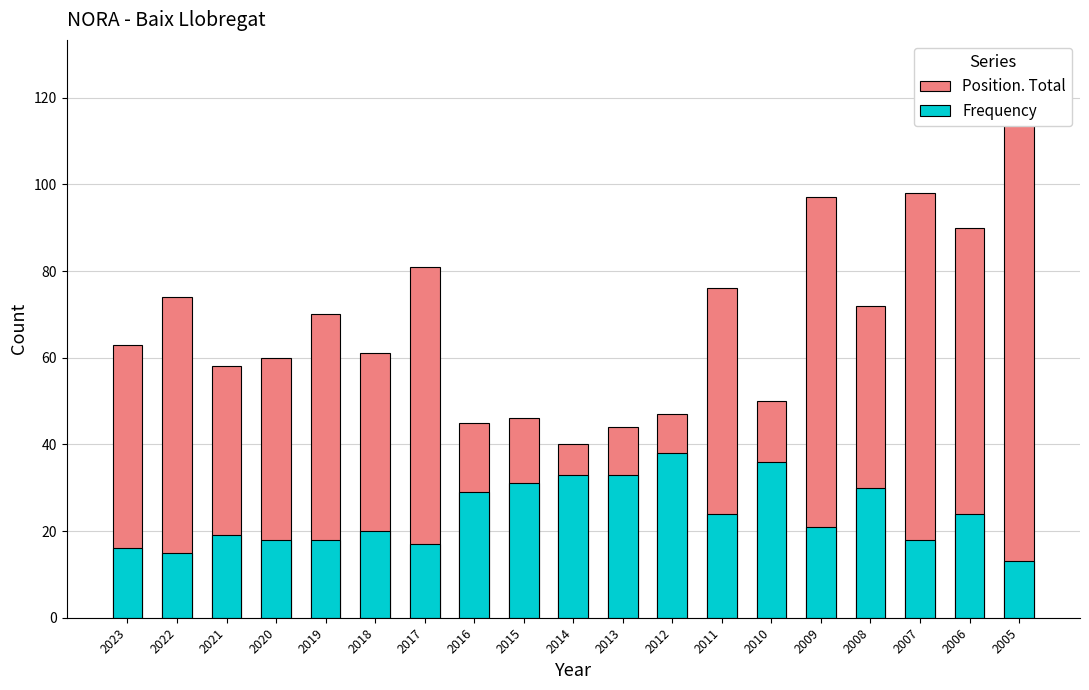

True or false: Position. Total has a value of 46 at 2015.

True